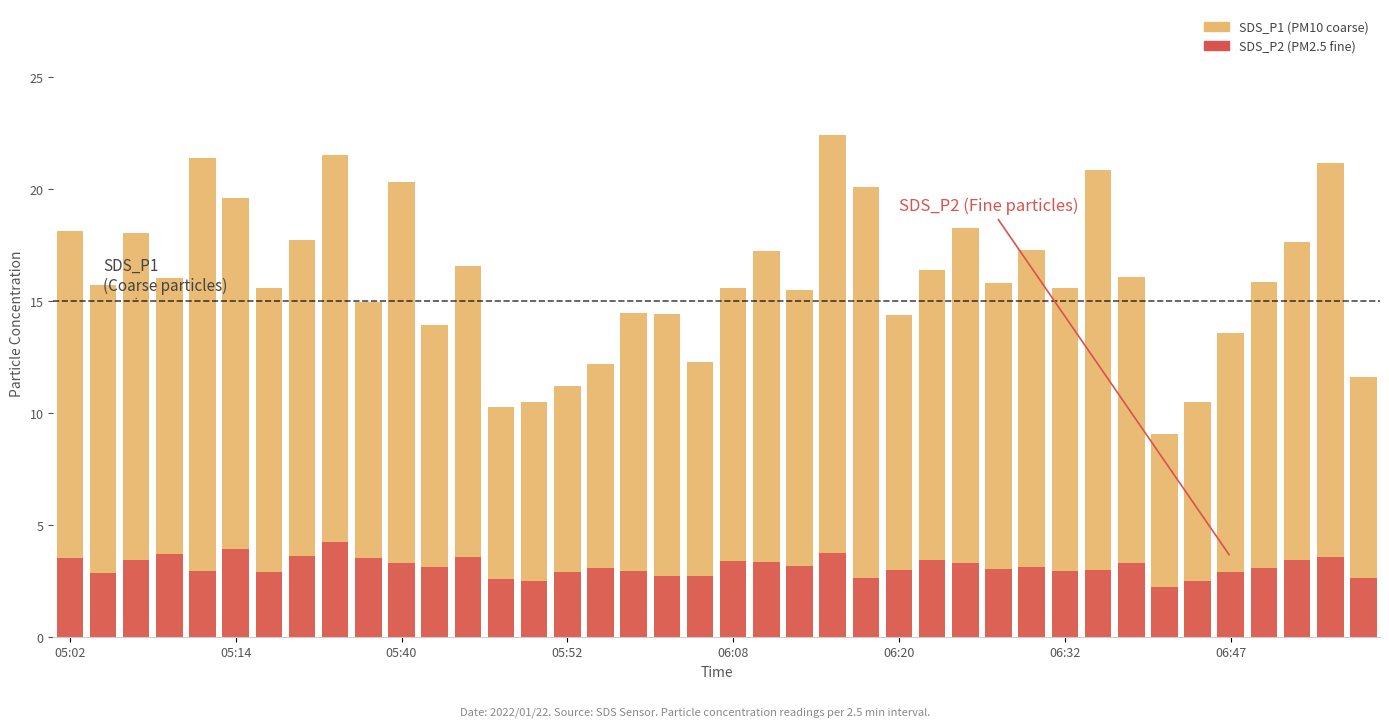

Between 12 and 38, which series saw the biggest shift?

SDS_P1